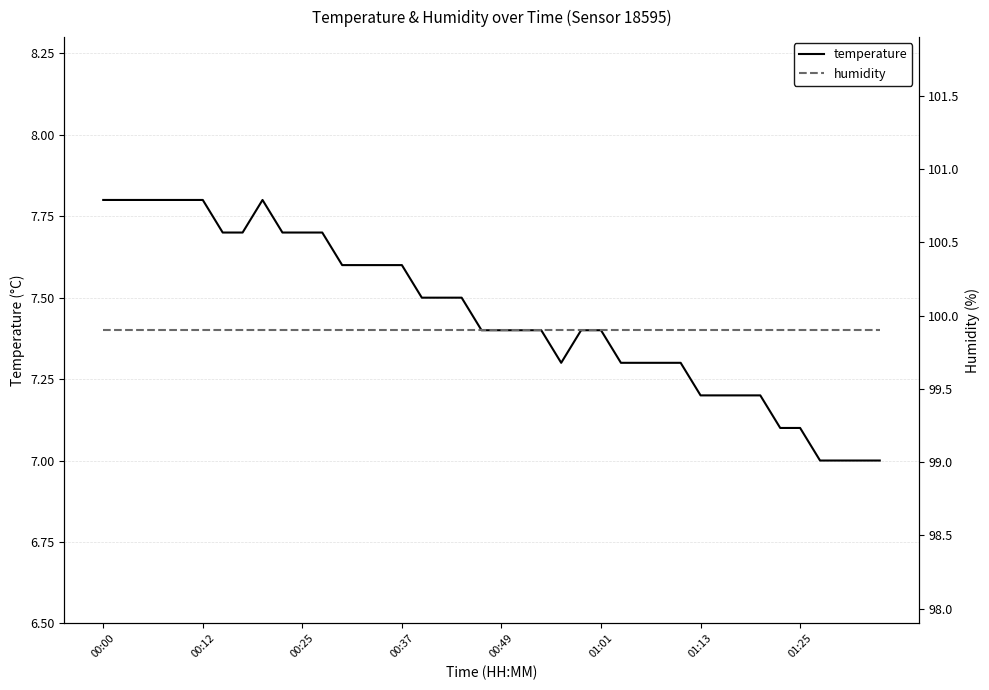

The value of temperature at 00:49 is 4.5. True or false?

False